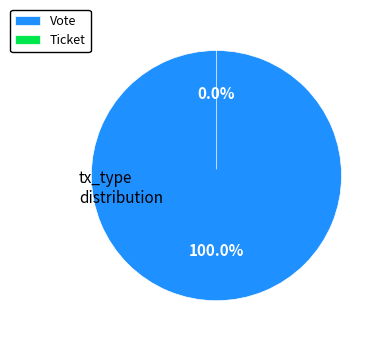

What percentage is the Vote slice, to the nearest percent?

100%